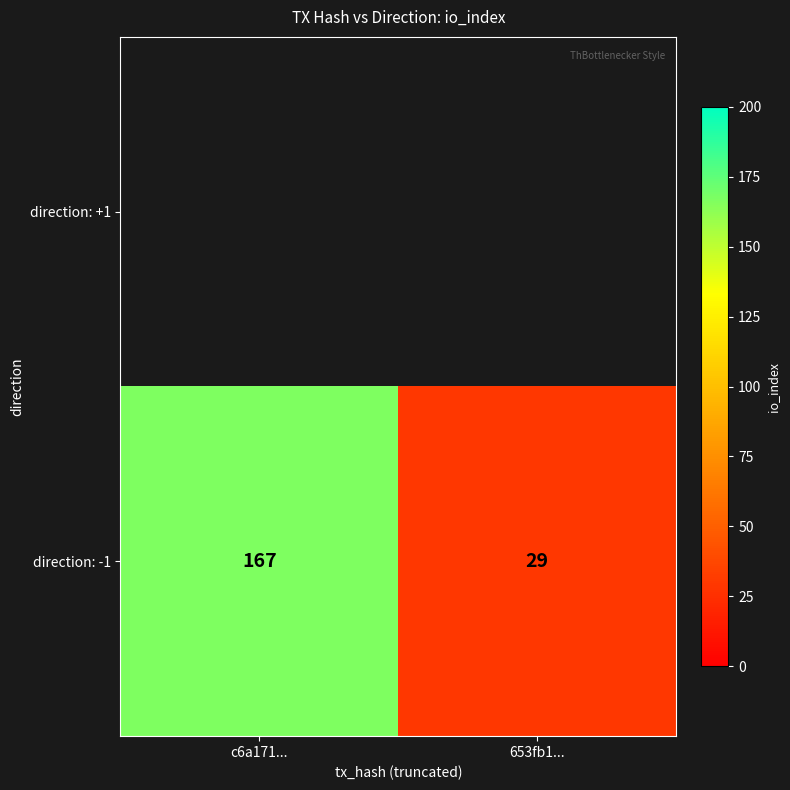

What is the maximum value shown in the chart?

167